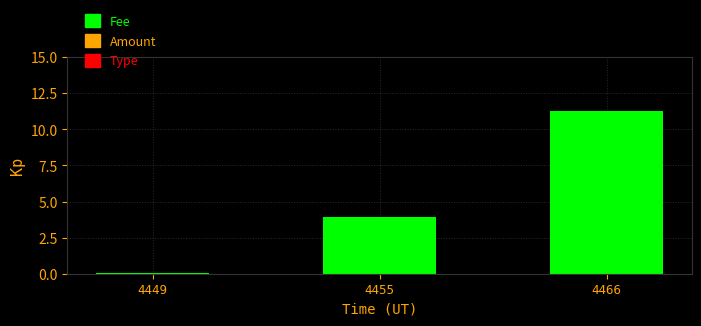

List the labels in order of value, smallest first.

4449, 4455, 4466